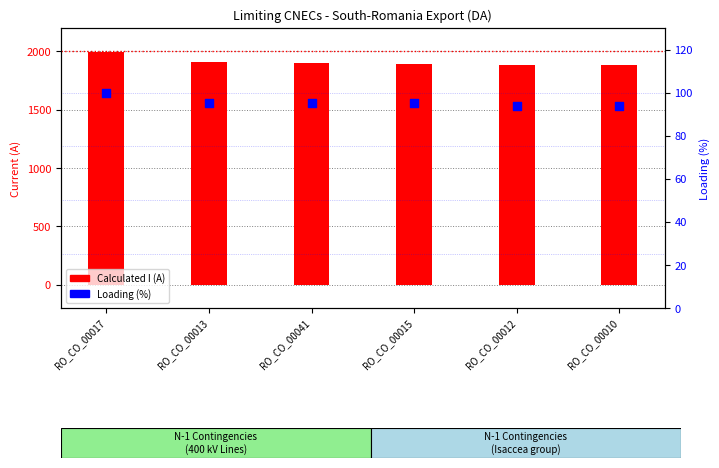

What is the total value across all series at RO_CO_00041?

1993